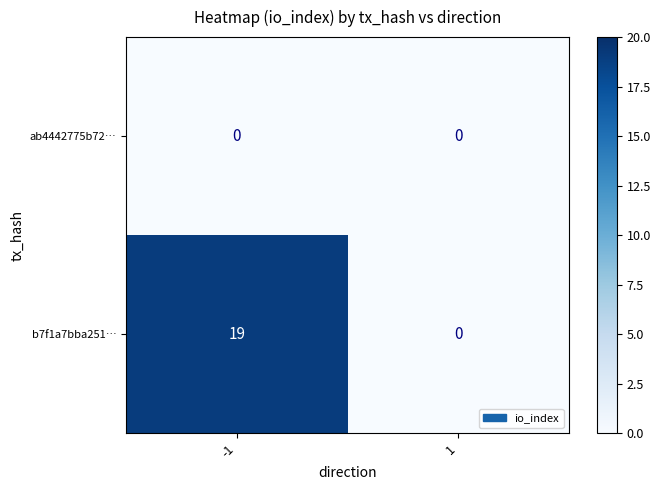

Is it true that b7f1a7bba251… equals 7 at 1?

False